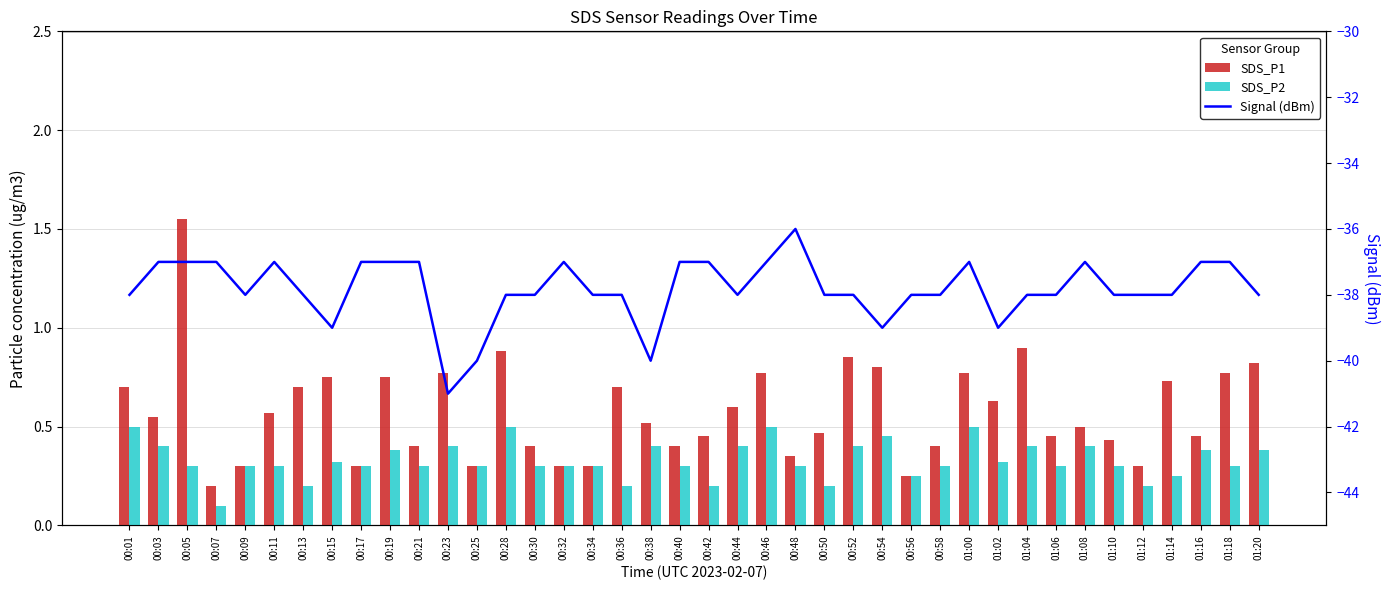

What is the difference between the maximum and minimum values in the SDS_P2 series?

0.4